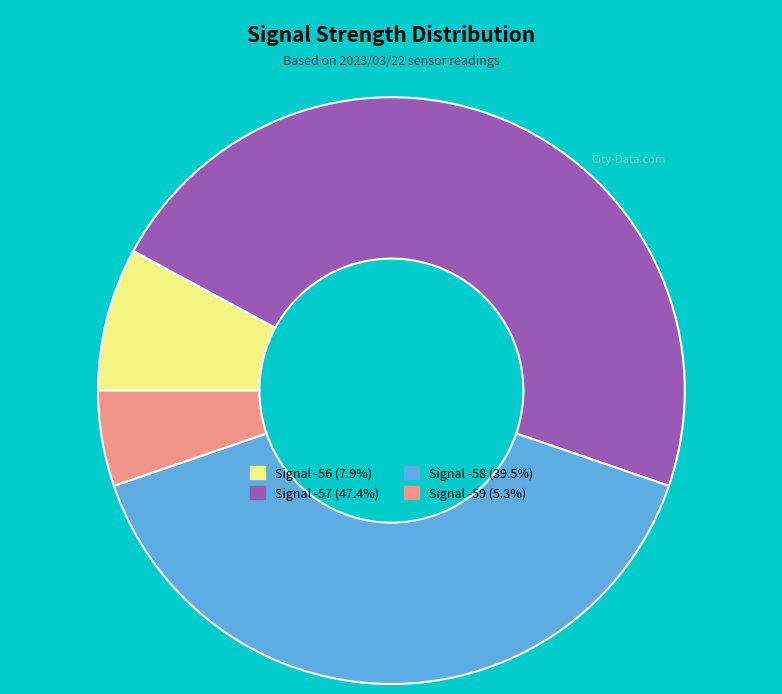

Is there a majority slice in this chart?

No